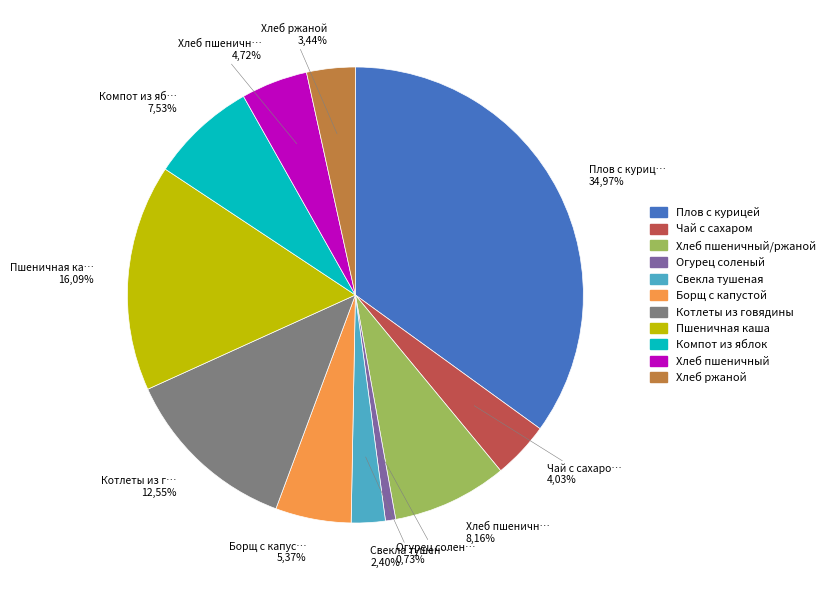

What percentage do Свекла тушеная and Котлеты из говядины together represent?

15.0%